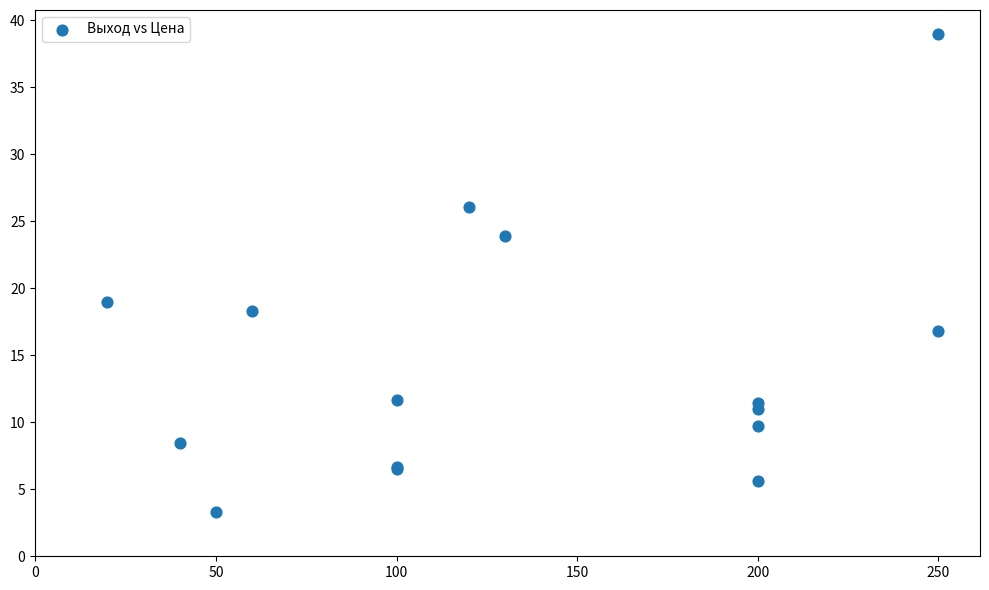

What Y value in the scatter plot is closest to 21?

19.0